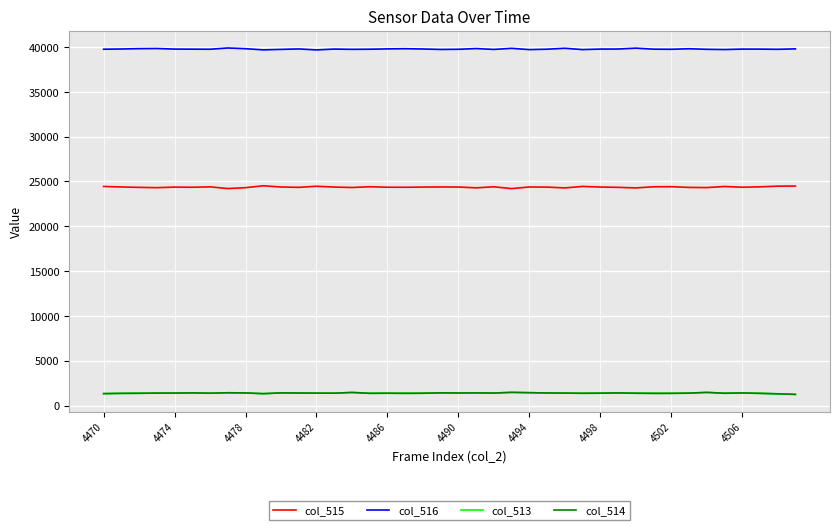

What is the maximum value for col_516?

39900